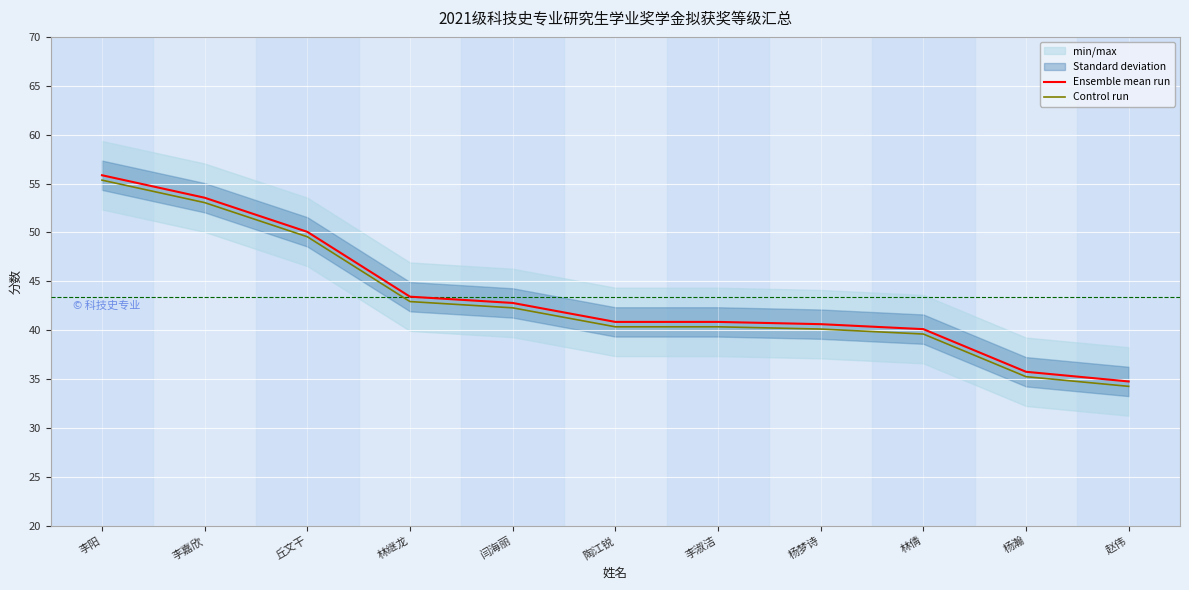

What is the lowest value of the Ensemble mean run series?

34.8